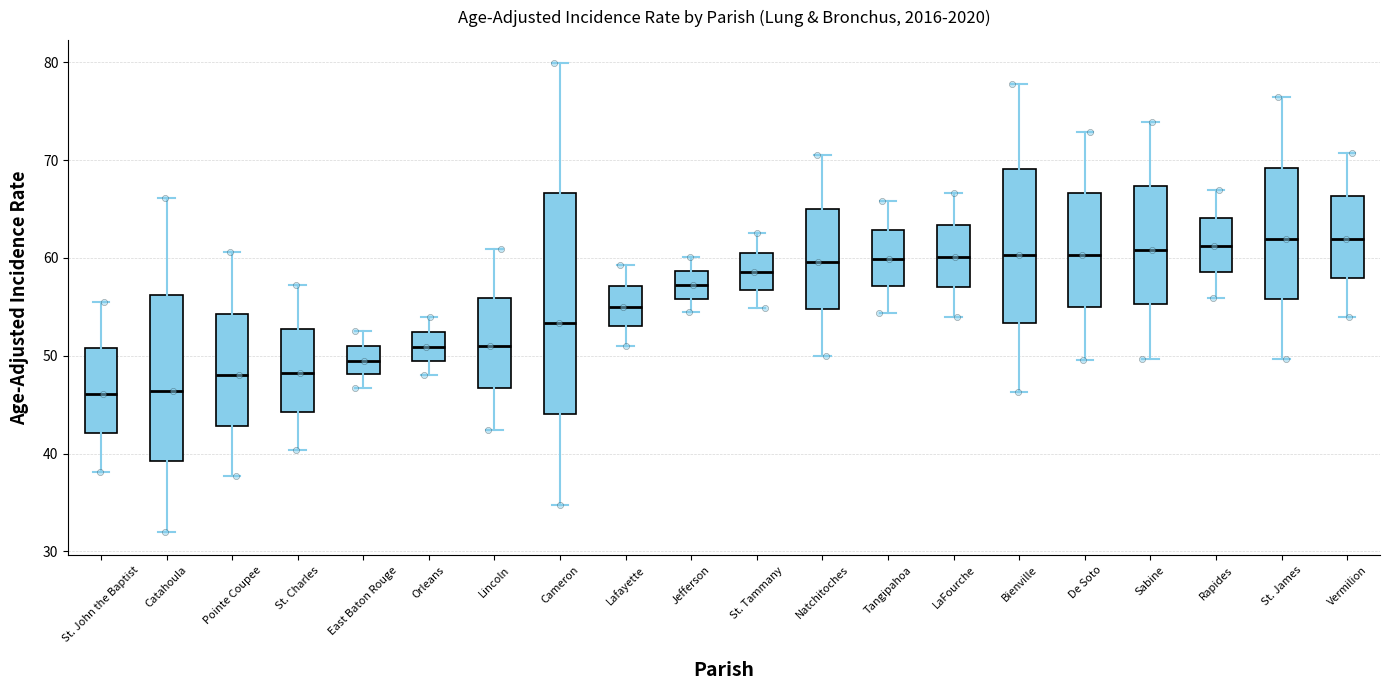

Reading left to right, transcribe this box plot: for each box, give where its median line is, the range the box spans, and where its two whiskers end, as read against the y-axis. The values are not printed on the chart, so give them approximately, as read against the axis.

St. John the Baptist: median 46, box 42 to 51, whiskers 38 to 56
Catahoula: median 46, box 39 to 56, whiskers 32 to 66
Pointe Coupee: median 48, box 43 to 54, whiskers 38 to 61
St. Charles: median 48, box 44 to 53, whiskers 40 to 57
East Baton Rouge: median 50, box 48 to 51, whiskers 47 to 53
Orleans: median 51, box 49 to 52, whiskers 48 to 54
Lincoln: median 51, box 47 to 56, whiskers 42 to 61
Cameron: median 53, box 44 to 67, whiskers 35 to 80
Lafayette: median 55, box 53 to 57, whiskers 51 to 59
Jefferson: median 57, box 56 to 59, whiskers 55 to 60
St. Tammany: median 59, box 57 to 61, whiskers 55 to 63
Natchitoches: median 60, box 55 to 65, whiskers 50 to 71
Tangipahoa: median 60, box 57 to 63, whiskers 54 to 66
LaFourche: median 60, box 57 to 63, whiskers 54 to 67
Bienville: median 60, box 53 to 69, whiskers 46 to 78
De Soto: median 60, box 55 to 67, whiskers 50 to 73
Sabine: median 61, box 55 to 67, whiskers 50 to 74
Rapides: median 61, box 59 to 64, whiskers 56 to 67
St. James: median 62, box 56 to 69, whiskers 50 to 77
Vermilion: median 62, box 58 to 66, whiskers 54 to 71